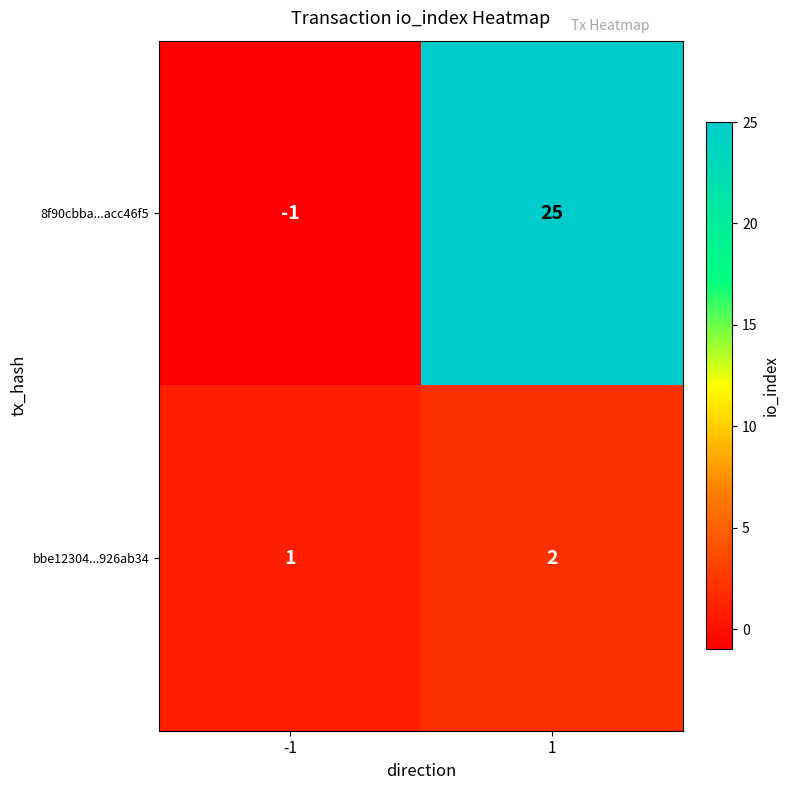

Which label corresponds to the largest value in the chart?

1